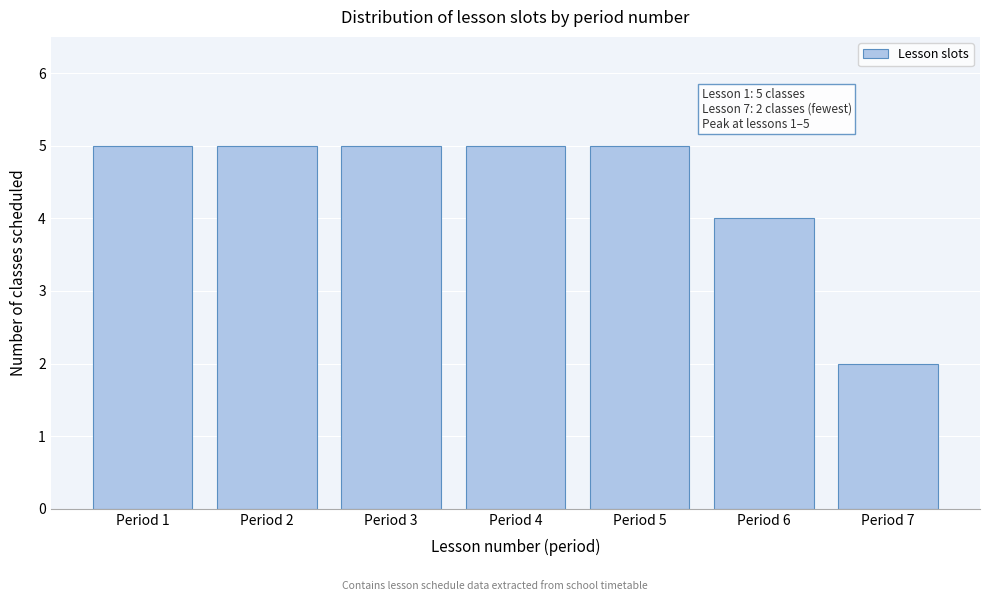

Reading left to right, what are all the values shown in this chart?

Period 1=5	Period 2=5	Period 3=5	Period 4=5	Period 5=5	Period 6=4	Period 7=2